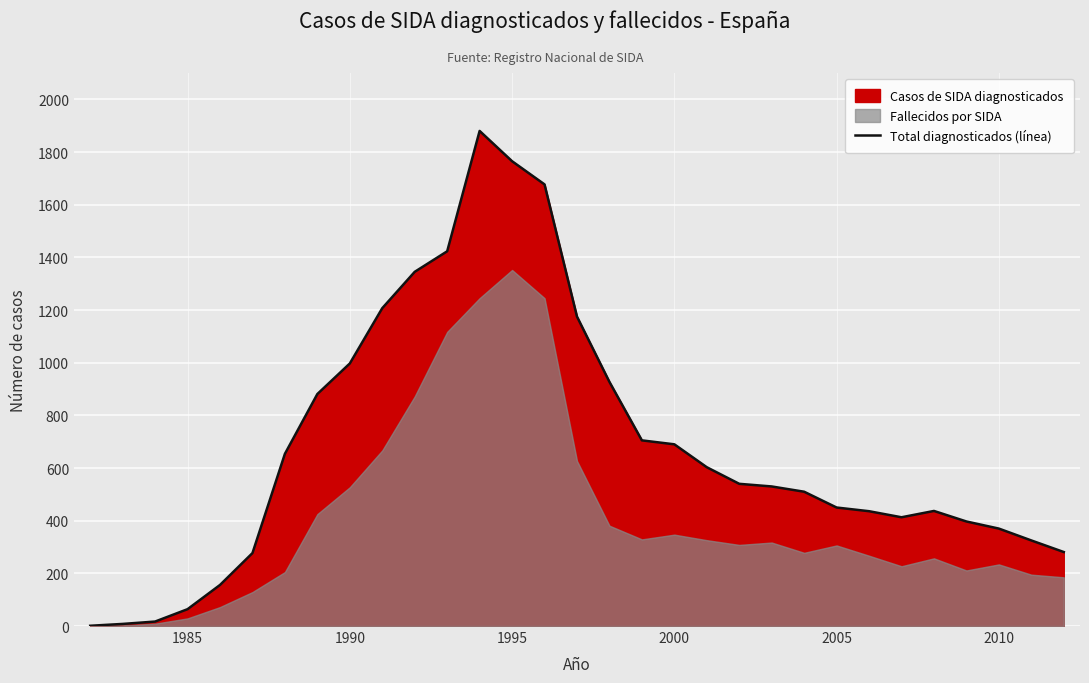

True or false: Total diagnosticados (línea) has a value of 1041 at 2000.

False